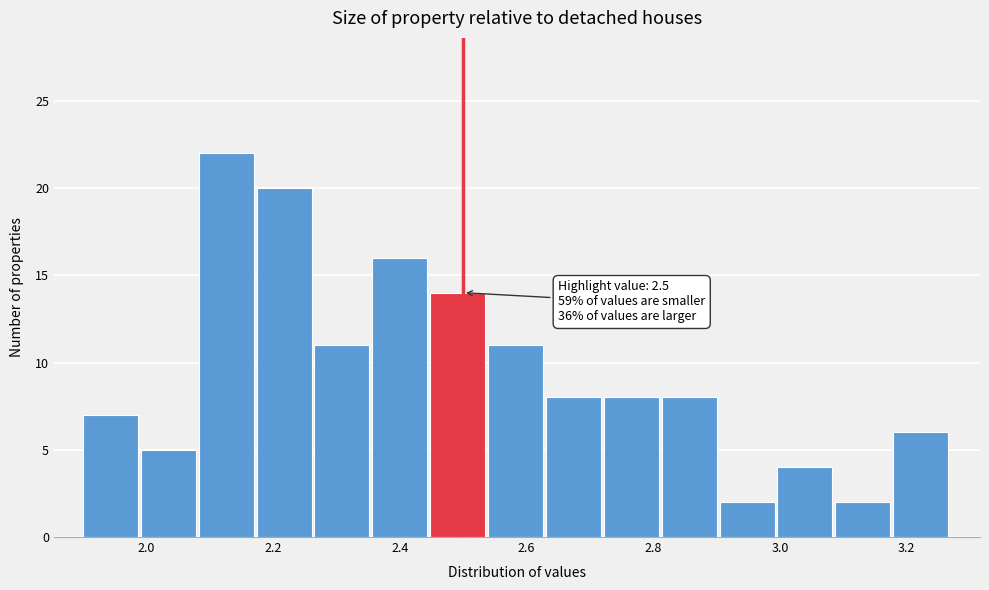

Over which range of the x-axis is the bar tallest?

2.08 to 2.18